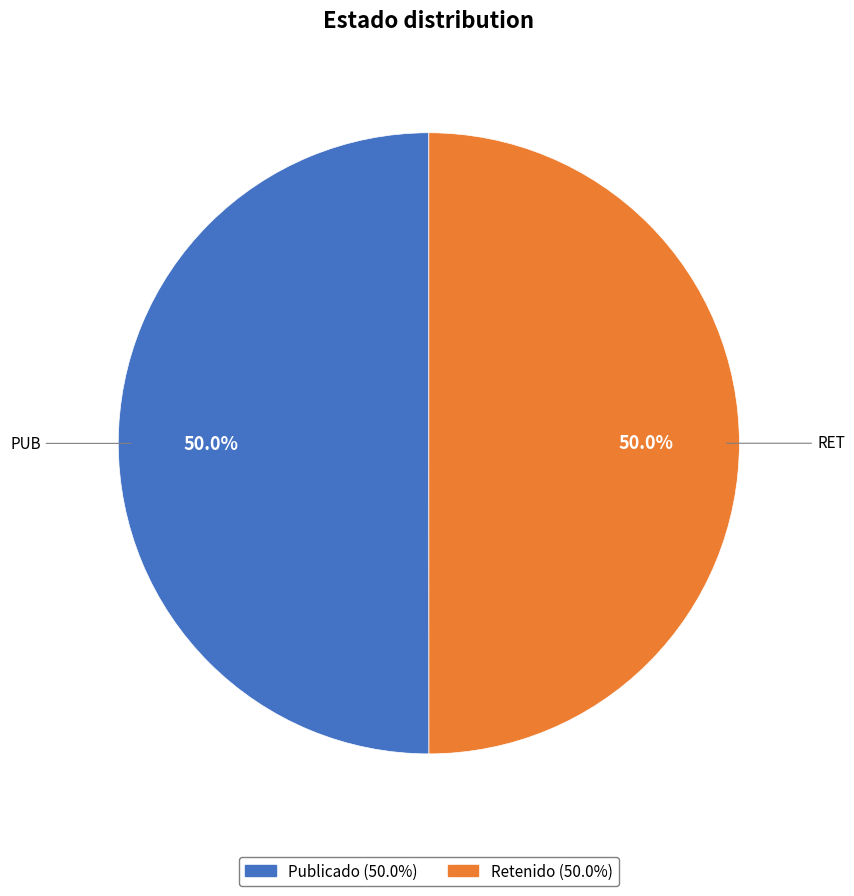

Is it true that PUB is 50% of the pie?

True